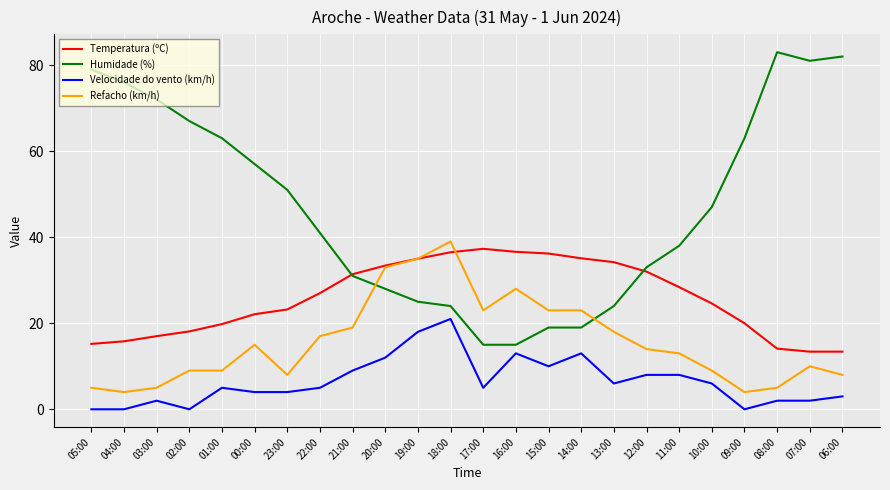

Which series changed the most between 02:00 and 16:00?

Humidade (%)